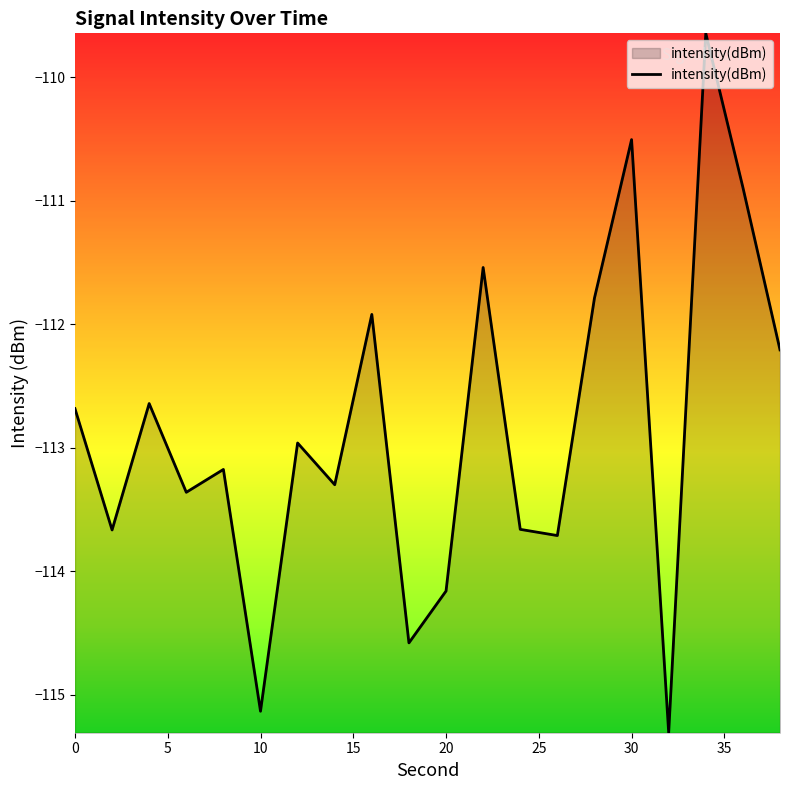

What is the minimum value shown in the chart?

-115.3